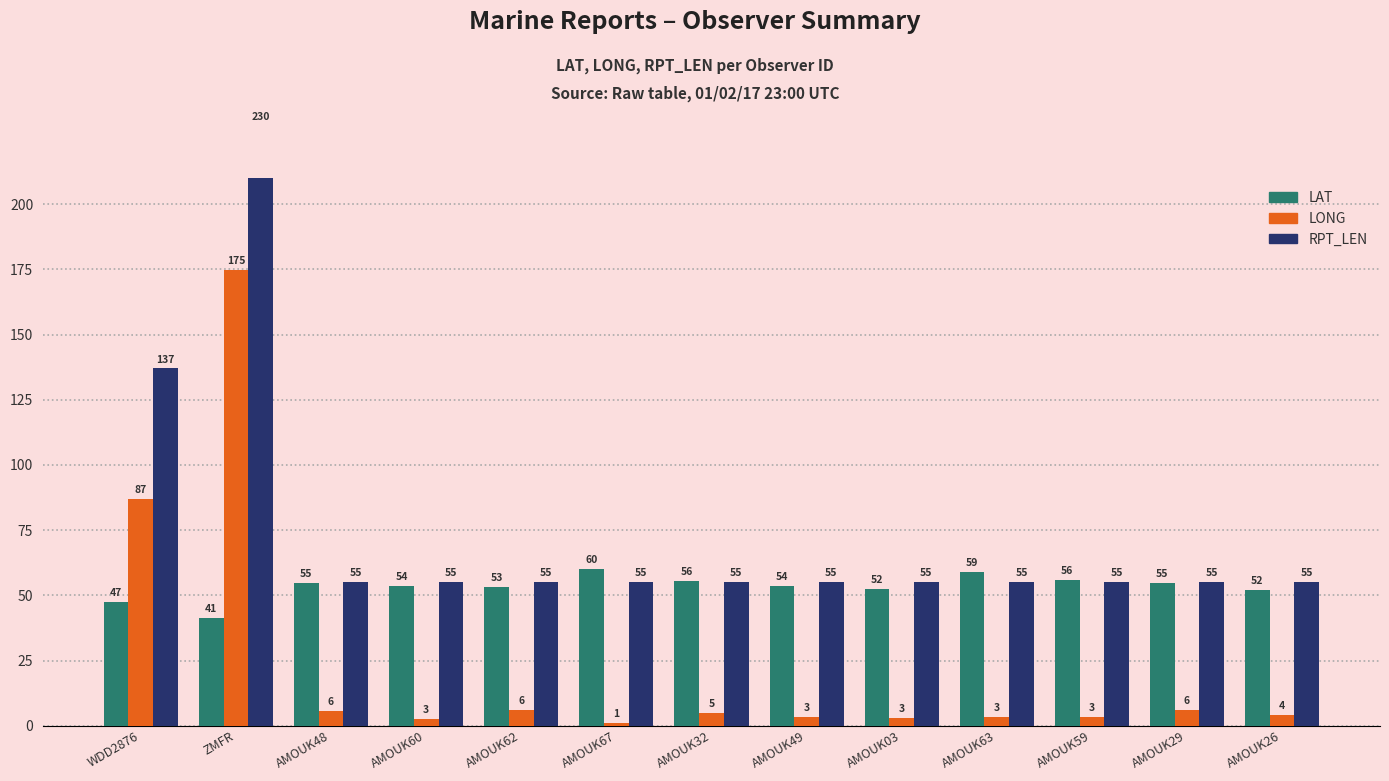

Which has a higher value, AMOUK03 or AMOUK60?

AMOUK60